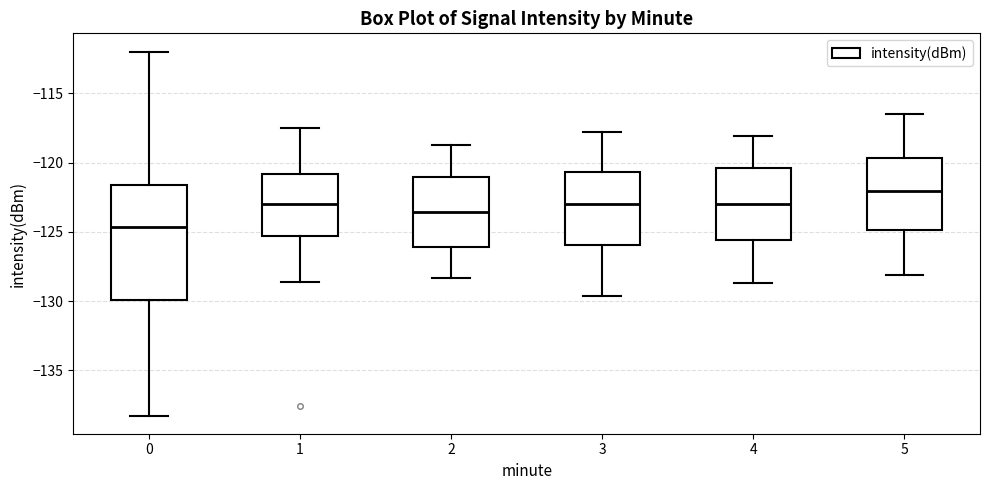

Reading left to right, read every box against the y-axis: the position of its median line, the range the box covers, and the ends of its whiskers. The values are not printed on the chart, so give them approximately, as read against the axis.

0: median -124.5, box -130.0 to -121.5, whiskers -138.5 to -112.0
1: median -123.0, box -125.5 to -121.0, whiskers -128.5 to -117.5
2: median -123.5, box -126.0 to -121.0, whiskers -128.5 to -118.5
3: median -123.0, box -126.0 to -120.5, whiskers -129.5 to -118.0
4: median -123.0, box -125.5 to -120.5, whiskers -128.5 to -118.0
5: median -122.0, box -125.0 to -119.5, whiskers -128.0 to -116.5